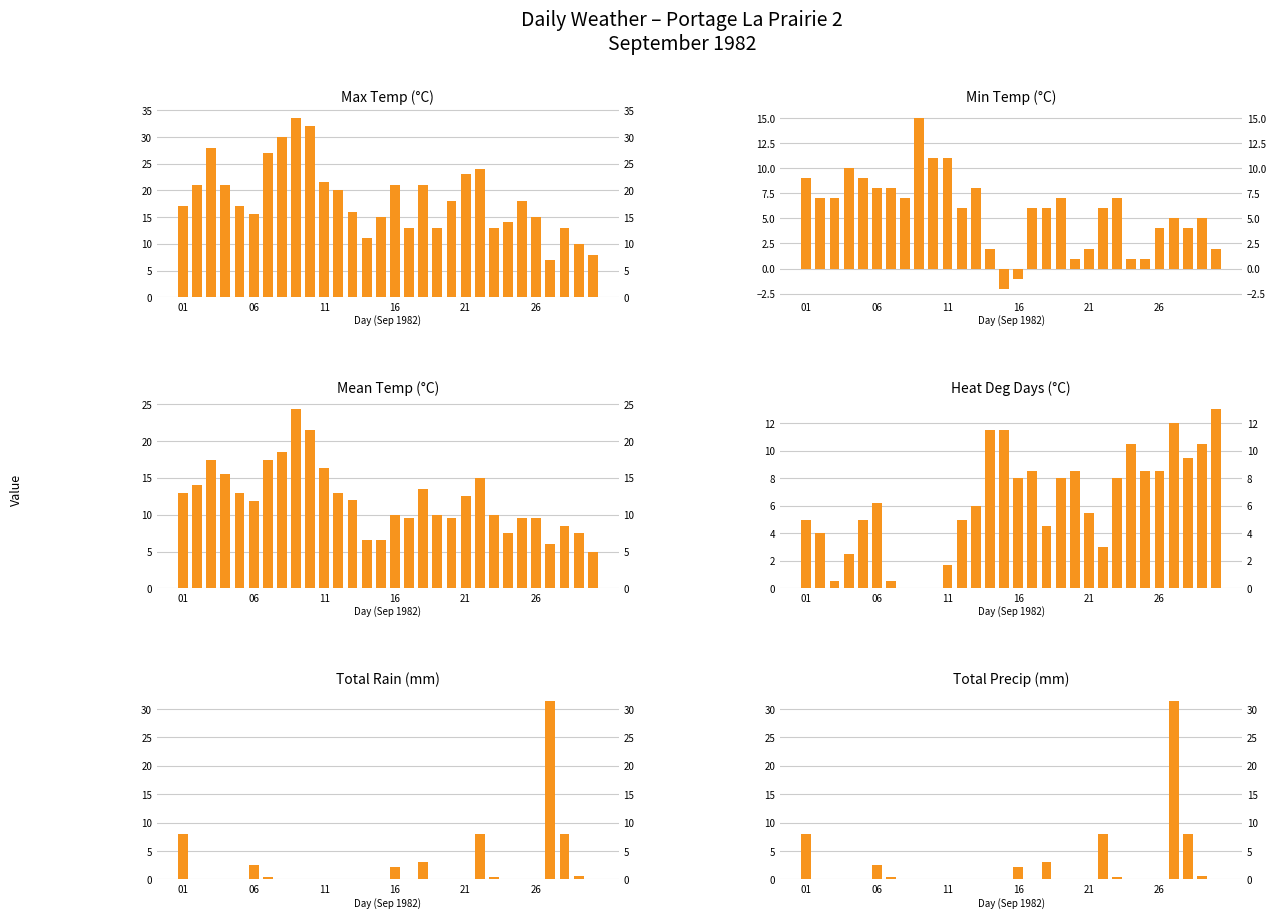

Reading left to right, transcribe all the data shown in this chart.

Max Temp (°C): 17.0	21.0	28.0	21.0	17.0	15.5	27.0	30.0	33.5	32.0	21.5	20.0	16.0	11.0	15.0	21.0	13.0	21.0	13.0	18.0	23.0	24.0	13.0	14.0	18.0	15.0	7.0	13.0	10.0	8.0
Min Temp (°C): 9.0	7.0	7.0	10.0	9.0	8.0	8.0	7.0	15.0	11.0	11.0	6.0	8.0	2.0	-2.0	-1.0	6.0	6.0	7.0	1.0	2.0	6.0	7.0	1.0	1.0	4.0	5.0	4.0	5.0	2.0
Mean Temp (°C): 13.0	14.0	17.5	15.5	13.0	11.8	17.5	18.5	24.3	21.5	16.3	13.0	12.0	6.5	6.5	10.0	9.5	13.5	10.0	9.5	12.5	15.0	10.0	7.5	9.5	9.5	6.0	8.5	7.5	5.0
Heat Deg Days (°C): 5.0	4.0	0.5	2.5	5.0	6.2	0.5	0.0	0.0	0.0	1.7	5.0	6.0	11.5	11.5	8.0	8.5	4.5	8.0	8.5	5.5	3.0	8.0	10.5	8.5	8.5	12.0	9.5	10.5	13.0
Total Rain (mm): 8.0	0.0	0.0	0.0	0.0	2.6	0.4	0.0	0.0	0.0	0.0	0.0	0.0	0.0	0.0	2.2	0.0	3.0	0.0	0.0	0.0	8.0	0.4	0.0	0.0	0.0	31.5	8.0	0.6	0.0
Total Precip (mm): 8.0	0.0	0.0	0.0	0.0	2.6	0.4	0.0	0.0	0.0	0.0	0.0	0.0	0.0	0.0	2.2	0.0	3.0	0.0	0.0	0.0	8.0	0.4	0.0	0.0	0.0	31.5	8.0	0.6	0.0